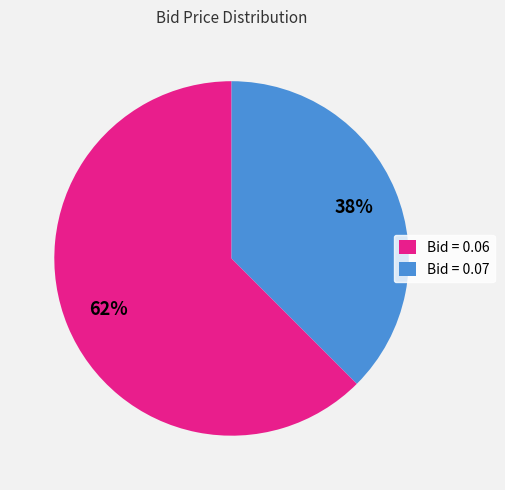

Which slice is the smallest?

Bid = 0.07